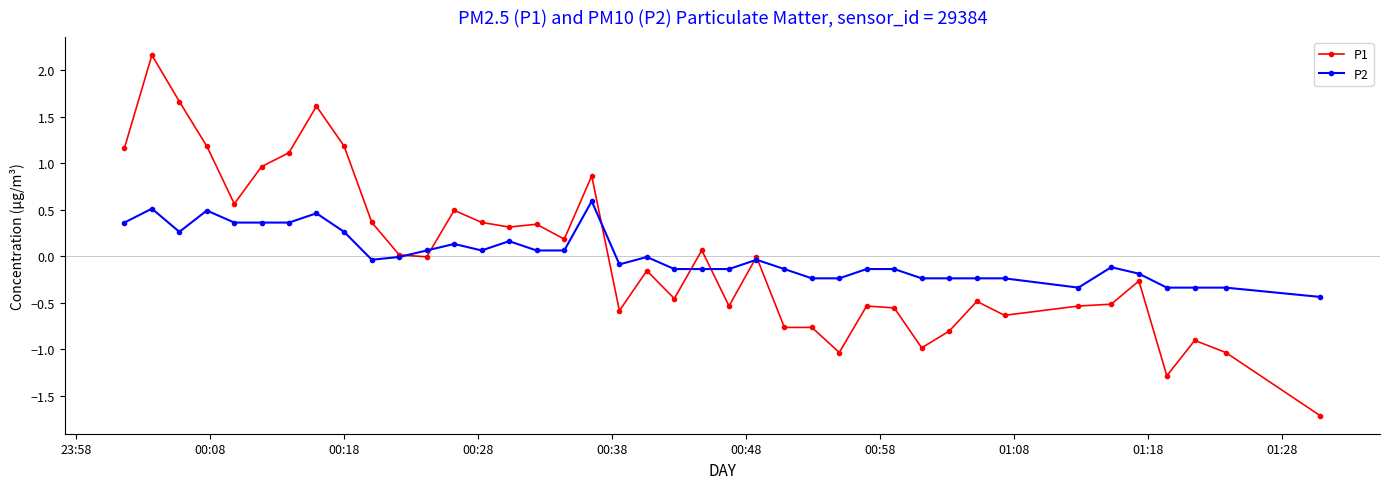

List the series in order of their peak value, highest first.

P1, P2